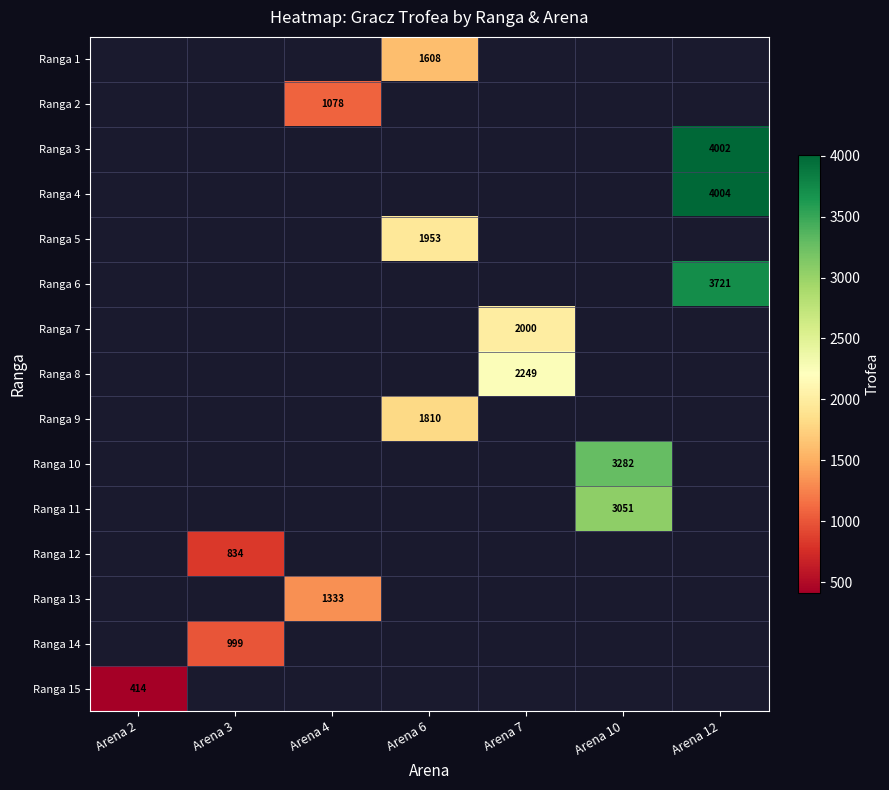

The value of Ranga 2 at Arena 4 is 1078. True or false?

True